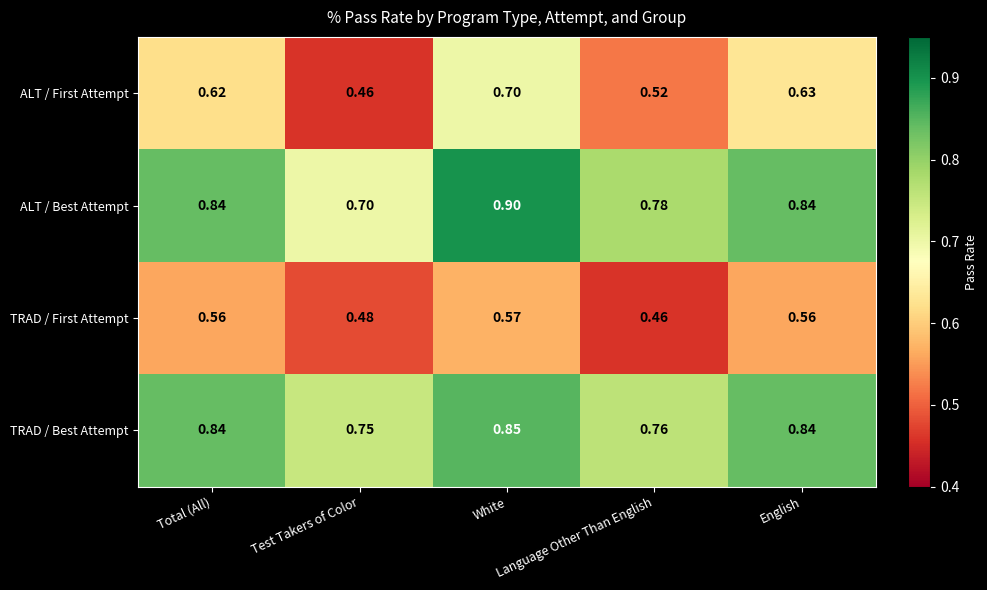

List the series in order of their peak value, highest first.

ALT / Best Attempt, TRAD / Best Attempt, ALT / First Attempt, TRAD / First Attempt